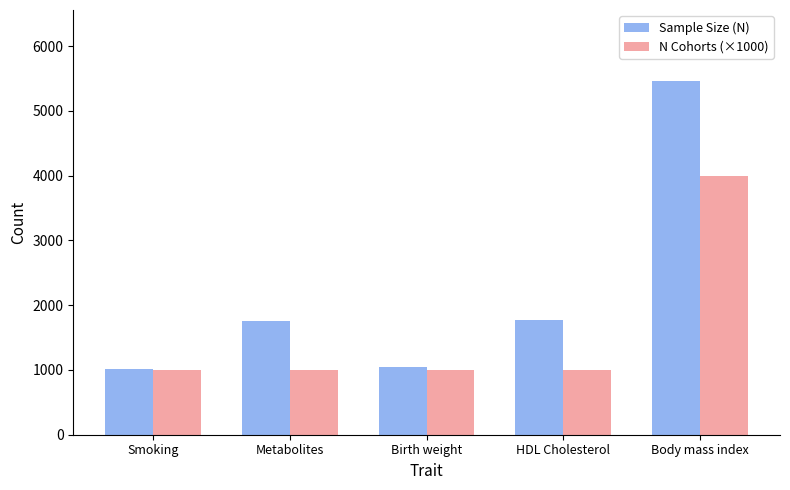

What position from the left is Metabolites?

2